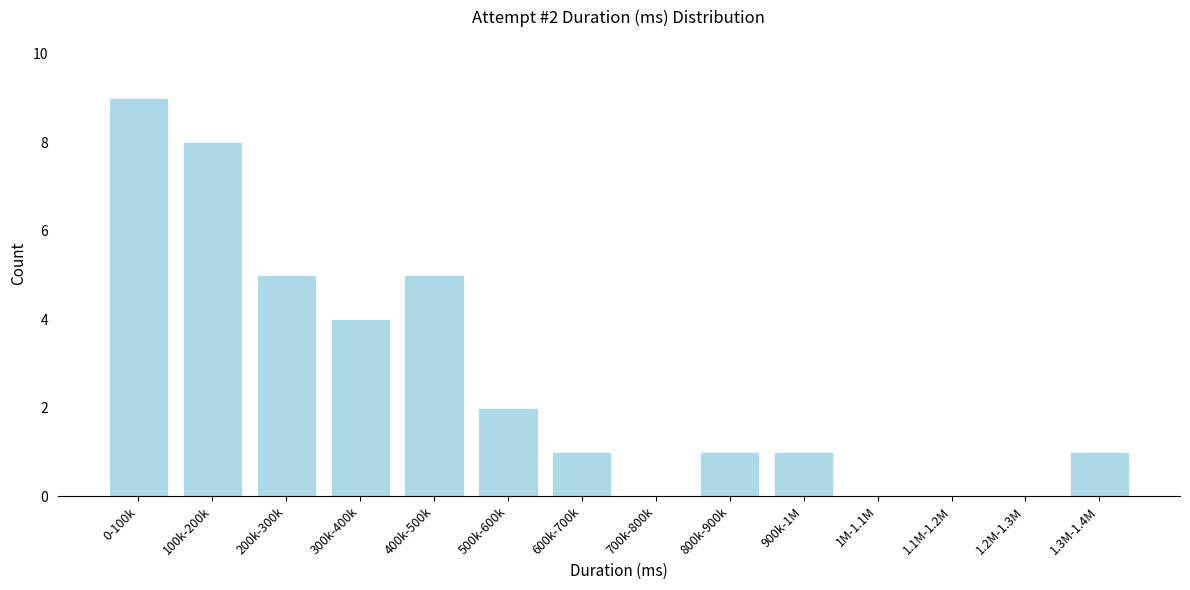

Reading left to right, extract all data points from this chart.

0-100k=9	100k-200k=8	200k-300k=5	300k-400k=4	400k-500k=5	500k-600k=2	600k-700k=1	700k-800k=0	800k-900k=1	900k-1M=1	1M-1.1M=0	1.1M-1.2M=0	1.2M-1.3M=0	1.3M-1.4M=1